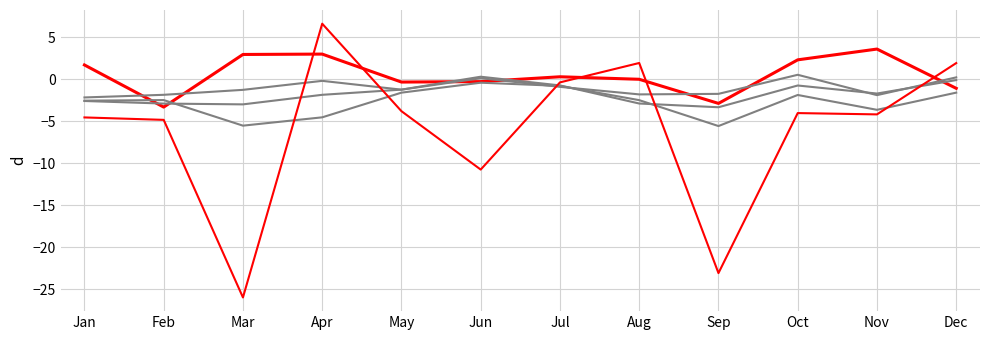

Does the chart display data point markers on the line(s)?

No